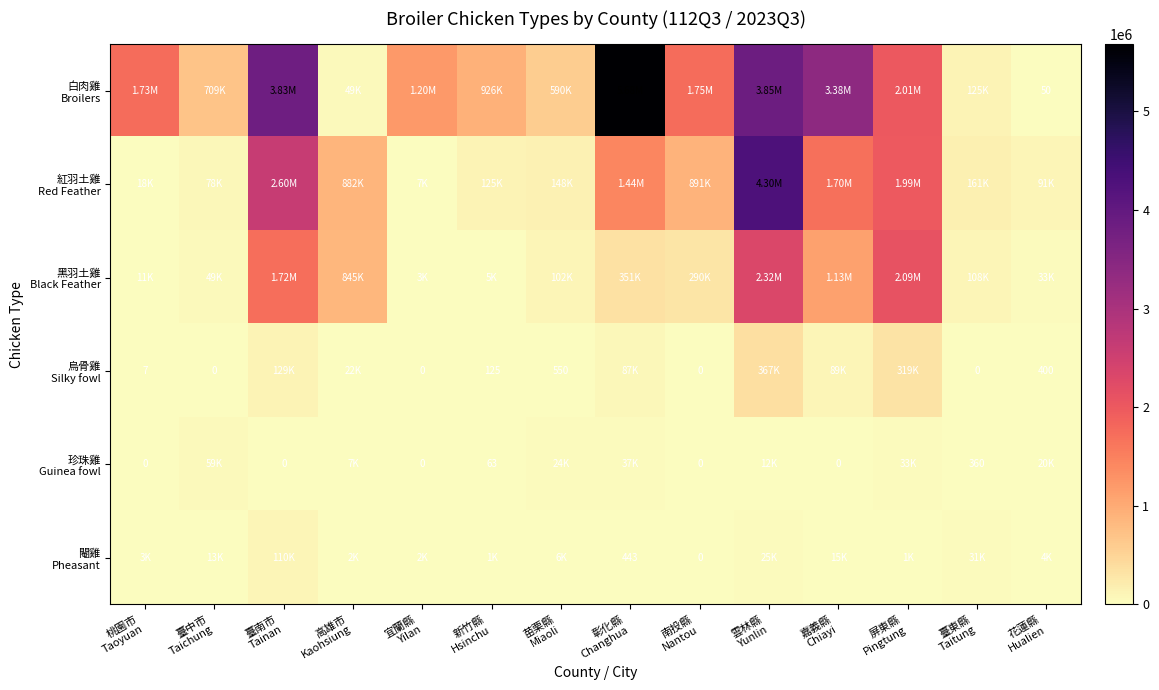

The 閹雞 Pheasant series shows 443 at 彰化縣 Changhua. True or false?

True